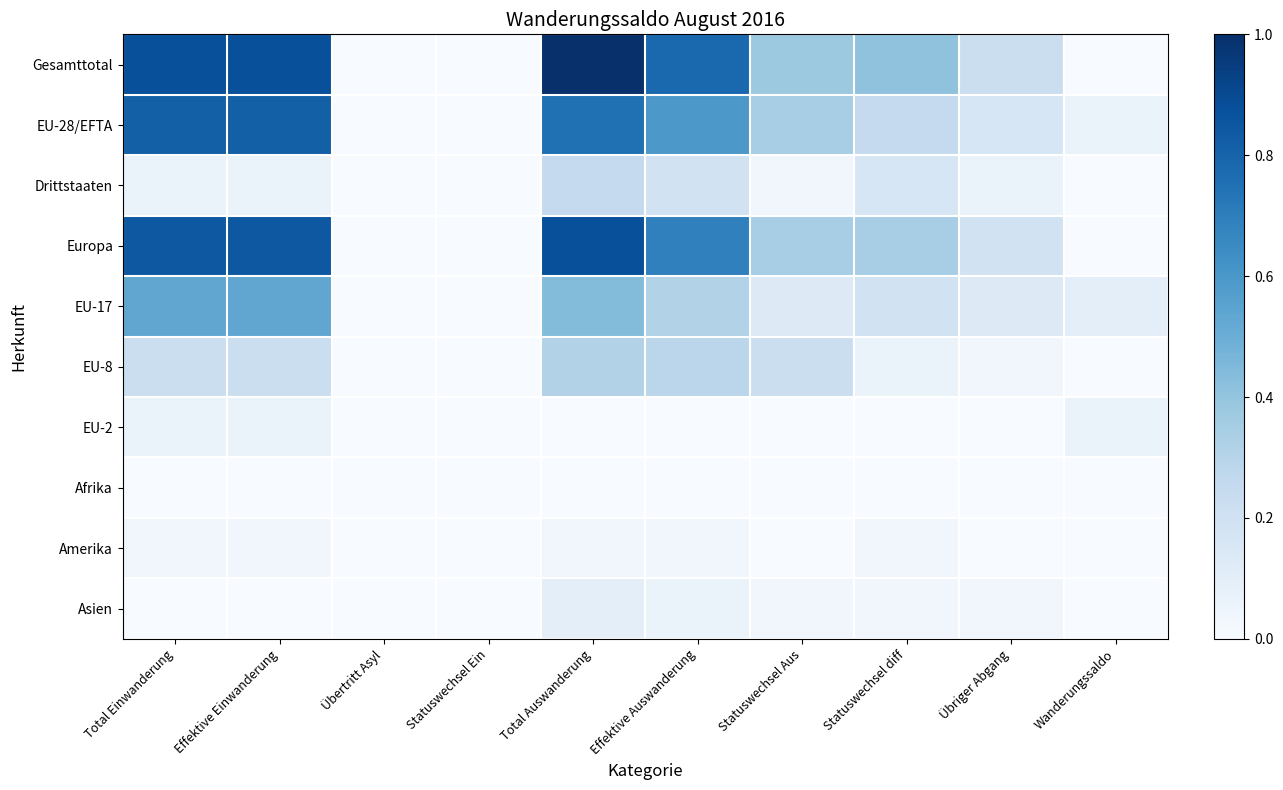

Between Total Auswanderung and Total Einwanderung, which is larger?

Total Auswanderung